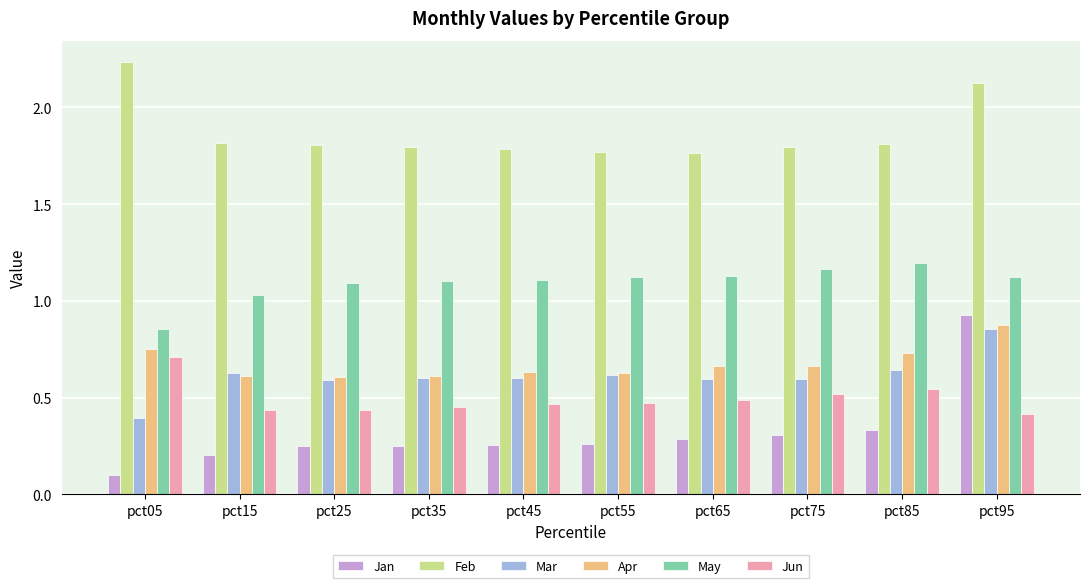

Which label corresponds to the smallest value in the chart?

pct05